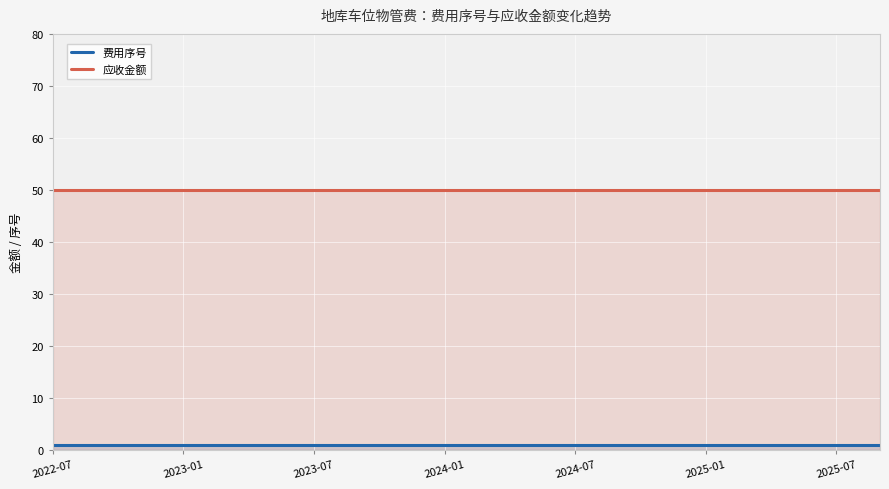

What is the average value of the 费用序号 series?

1